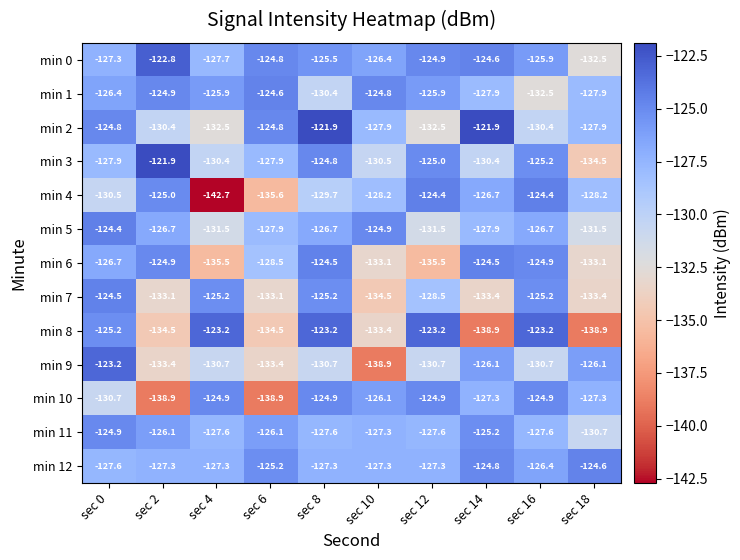

What is the sum of the min 1 values at sec 12 and sec 14?

-253.8